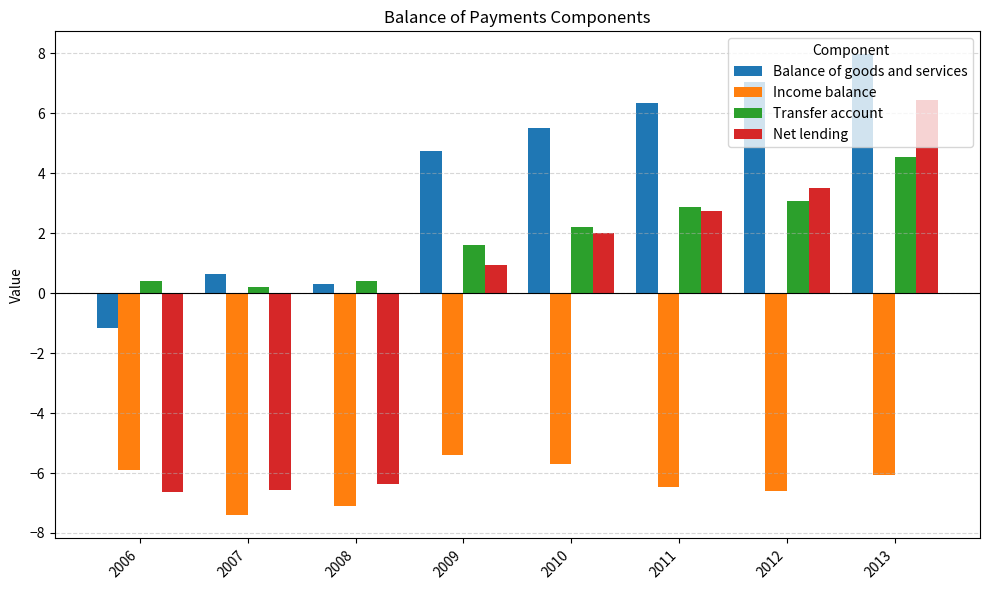

Reading left to right, extract all data points from this chart.

Balance of goods and services: -1.2	0.7	0.3	4.7	5.5	6.4	7.0	8.0
Income balance: -5.9	-7.4	-7.1	-5.4	-5.7	-6.5	-6.6	-6.1
Transfer account: 0.4	0.2	0.4	1.6	2.2	2.9	3.1	4.5
Net lending: -6.6	-6.6	-6.4	1.0	2.0	2.7	3.5	6.5